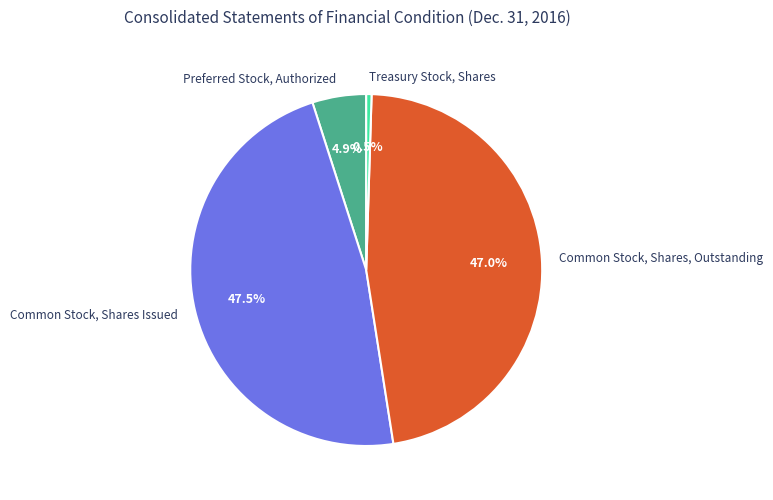

Approximately how many times larger is the value at Preferred Stock, Authorized compared to Common Stock, Shares, Outstanding?

0.1